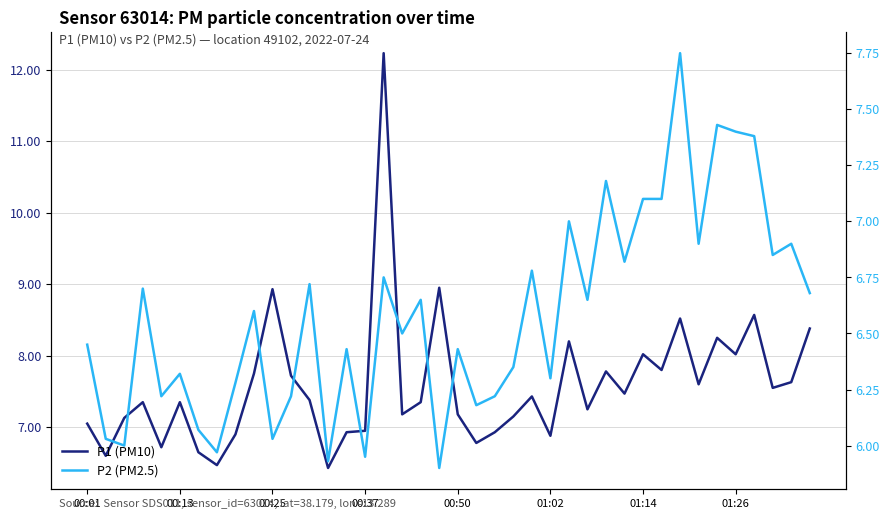

Reading left to right, transcribe all the data shown in this chart.

P1 (PM10): 7.0	6.6	7.1	7.3	6.7	7.3	6.7	6.5	6.9	7.8	8.9	7.7	7.4	6.4	6.9	7.0	12.2	7.2	7.3	8.9	7.2	6.8	6.9	7.2	7.4	6.9	8.2	7.2	7.8	7.5	8.0	7.8	8.5	7.6	8.2	8.0	8.6	7.5	7.6	8.4
P2 (PM2.5): 6.5	6.0	6.0	6.7	6.2	6.3	6.1	6.0	6.3	6.6	6.0	6.2	6.7	5.9	6.4	6.0	6.8	6.5	6.7	5.9	6.4	6.2	6.2	6.3	6.8	6.3	7.0	6.7	7.2	6.8	7.1	7.1	7.8	6.9	7.4	7.4	7.4	6.8	6.9	6.7